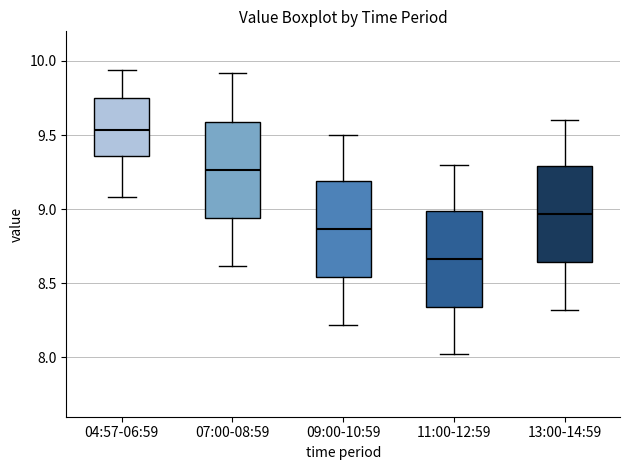

Reading left to right, read every box against the y-axis: the position of its median line, the range the box covers, and the ends of its whiskers. The values are not printed on the chart, so give them approximately, as read against the axis.

04:57-06:59: median 9.55, box 9.35 to 9.75, whiskers 9.10 to 9.95
07:00-08:59: median 9.25, box 8.95 to 9.60, whiskers 8.60 to 9.90
09:00-10:59: median 8.85, box 8.55 to 9.20, whiskers 8.20 to 9.50
11:00-12:59: median 8.65, box 8.35 to 9.00, whiskers 8.00 to 9.30
13:00-14:59: median 8.95, box 8.65 to 9.30, whiskers 8.30 to 9.60